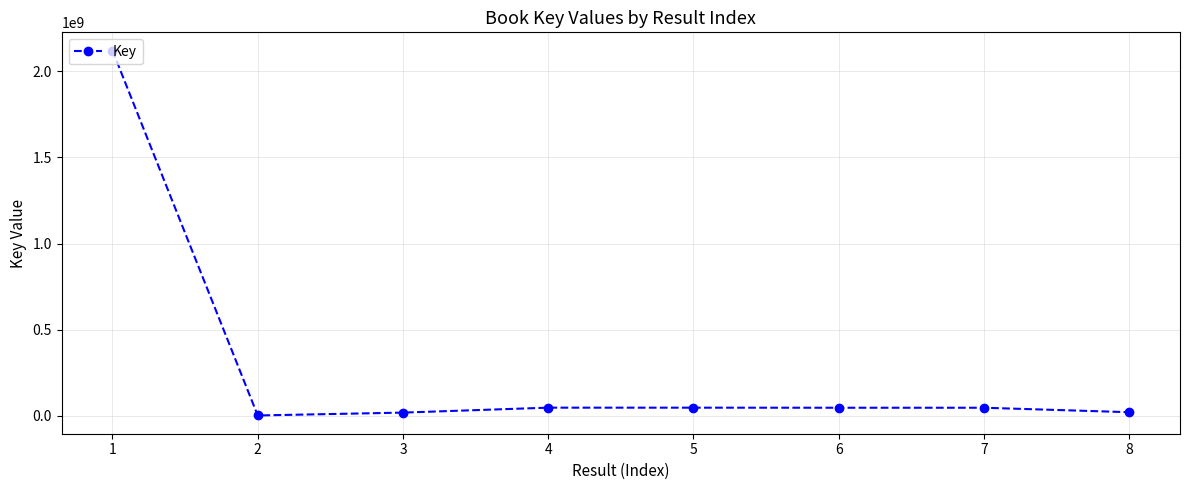

Count the number of categories in the chart.

8